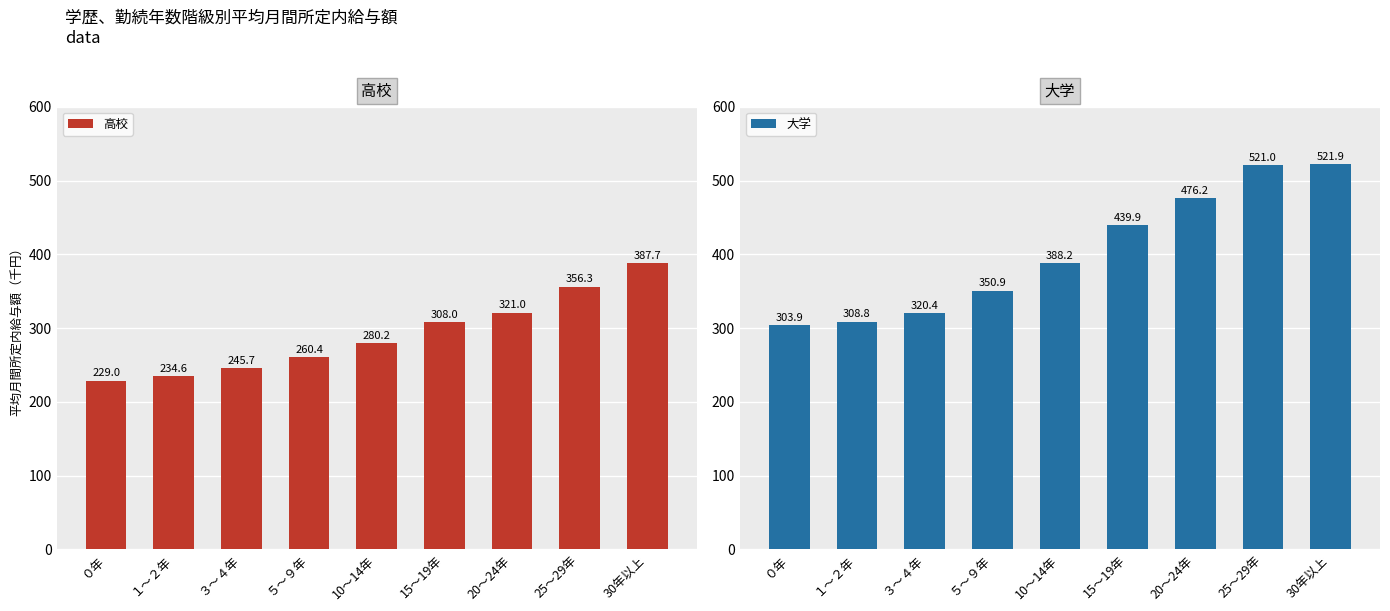

What is the highest value of the 高校 series?

387.7